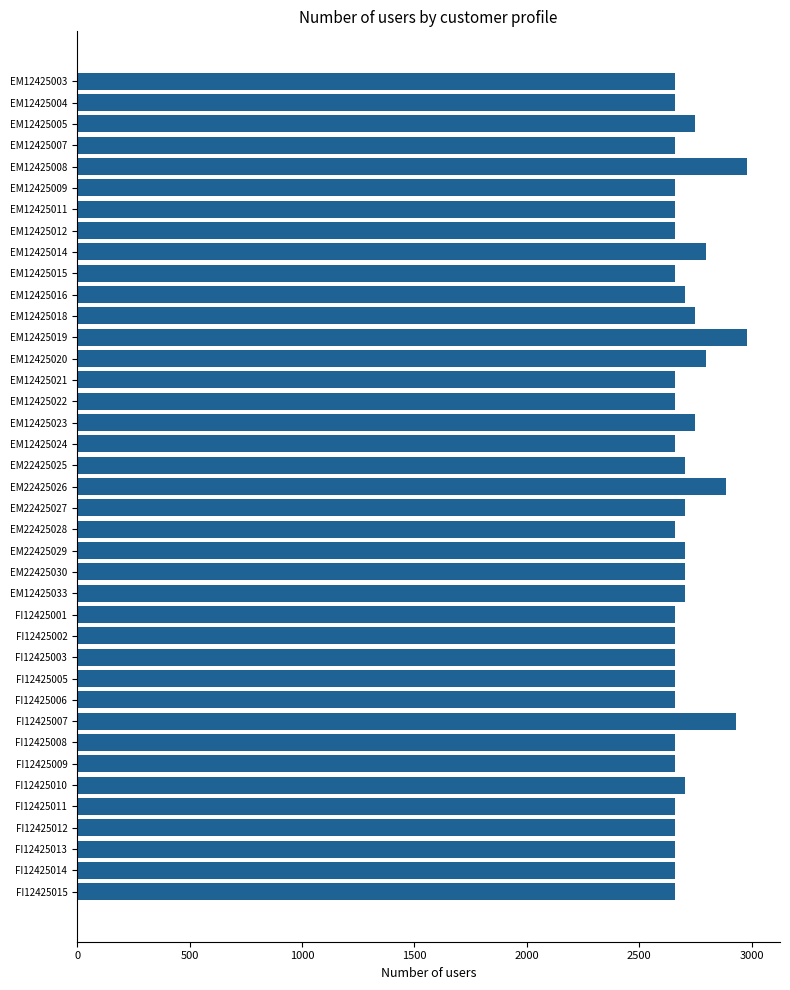

What is the value of the 12th bar from the top?

2749.2